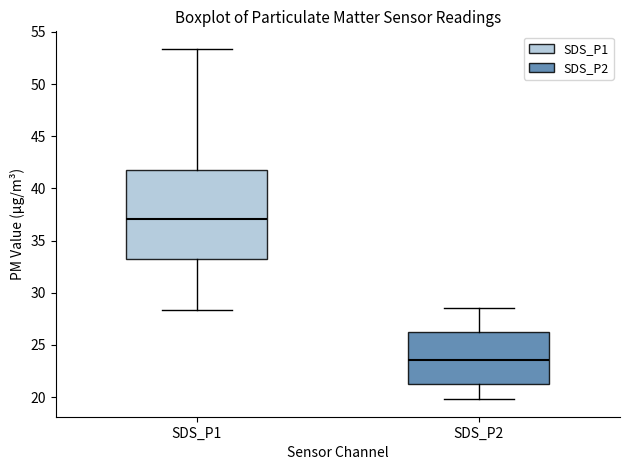

Which box is the tallest, from its lower edge to its upper edge?

SDS_P1